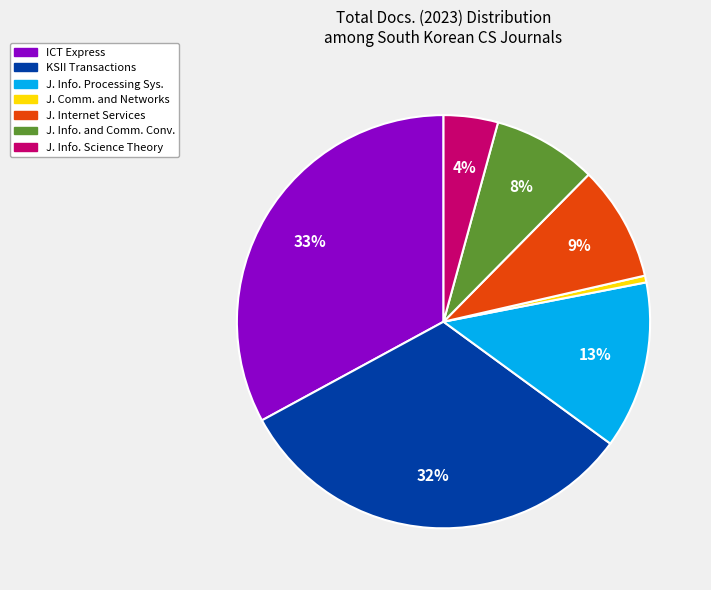

To the nearest percent, what is the average slice percentage?

14%